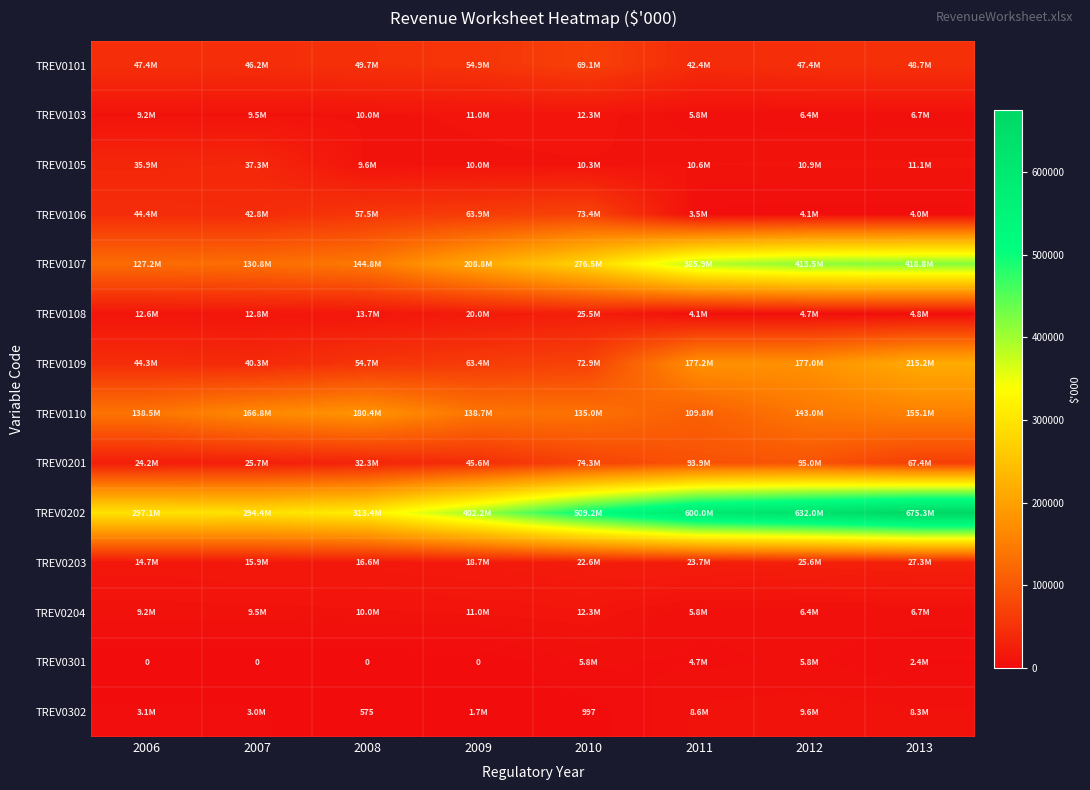

What is the difference between the maximum and minimum values in the TREV0302 series?

9063.3